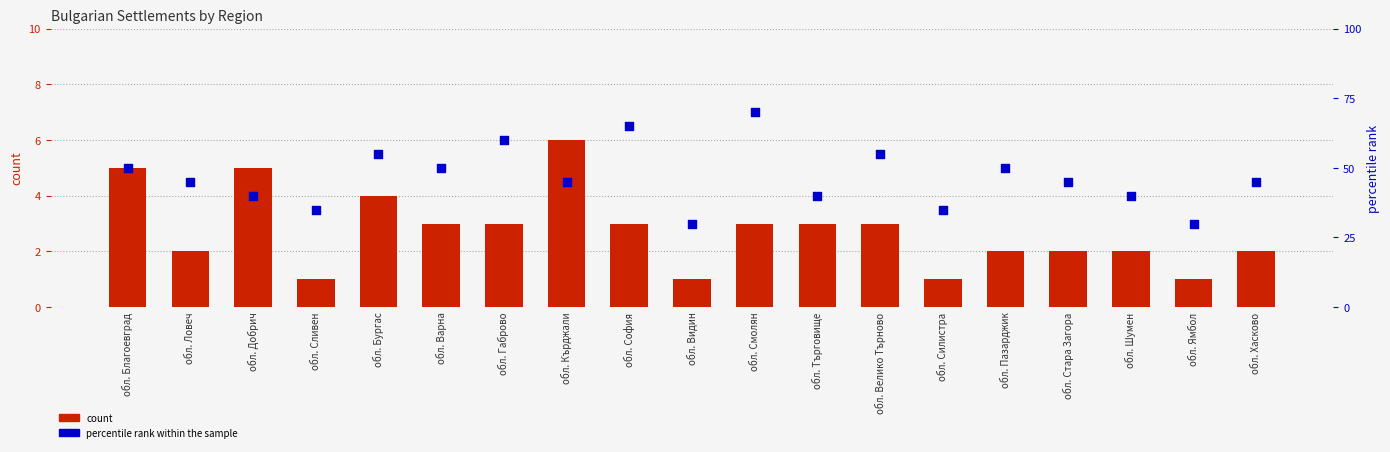

Which series has the largest total across all categories?

percentile rank within the sample